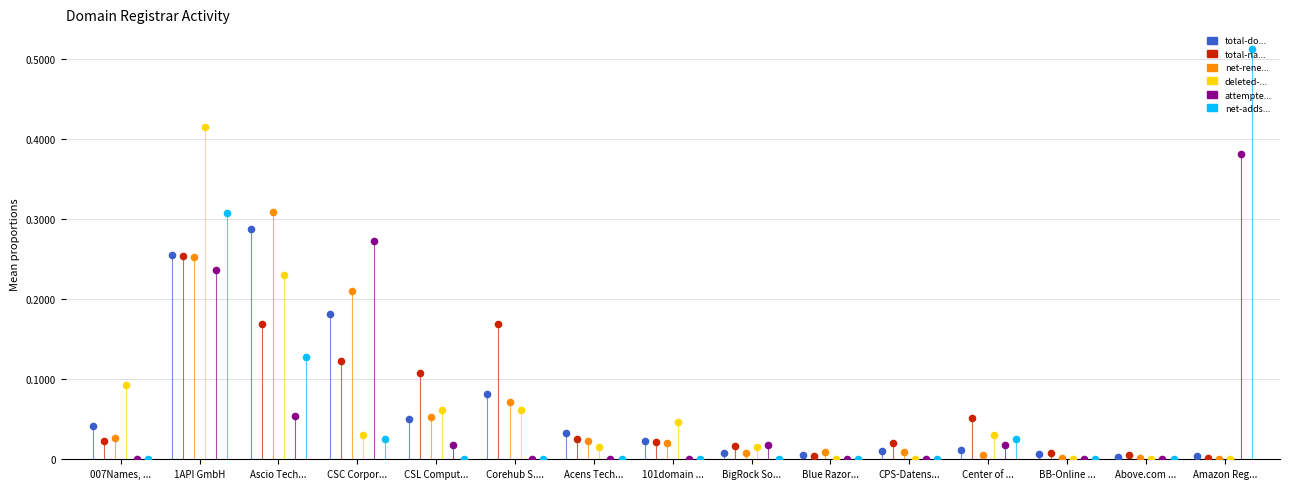

Which series reaches the maximum Y coordinate?

net-adds-1-yr